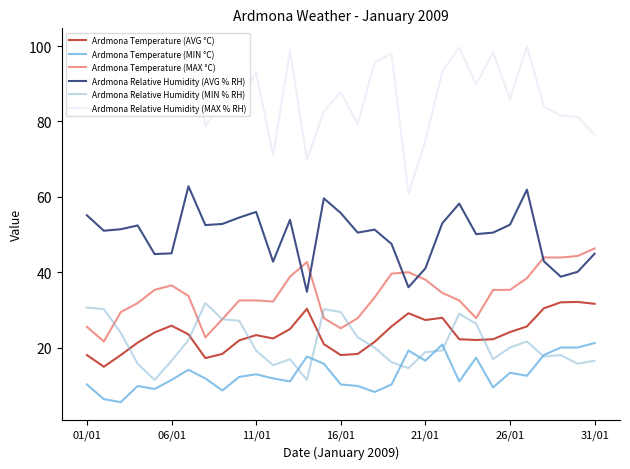

True or false: Ardmona Temperature (AVG °C) and Ardmona Temperature (MAX °C) cross at least once.

False